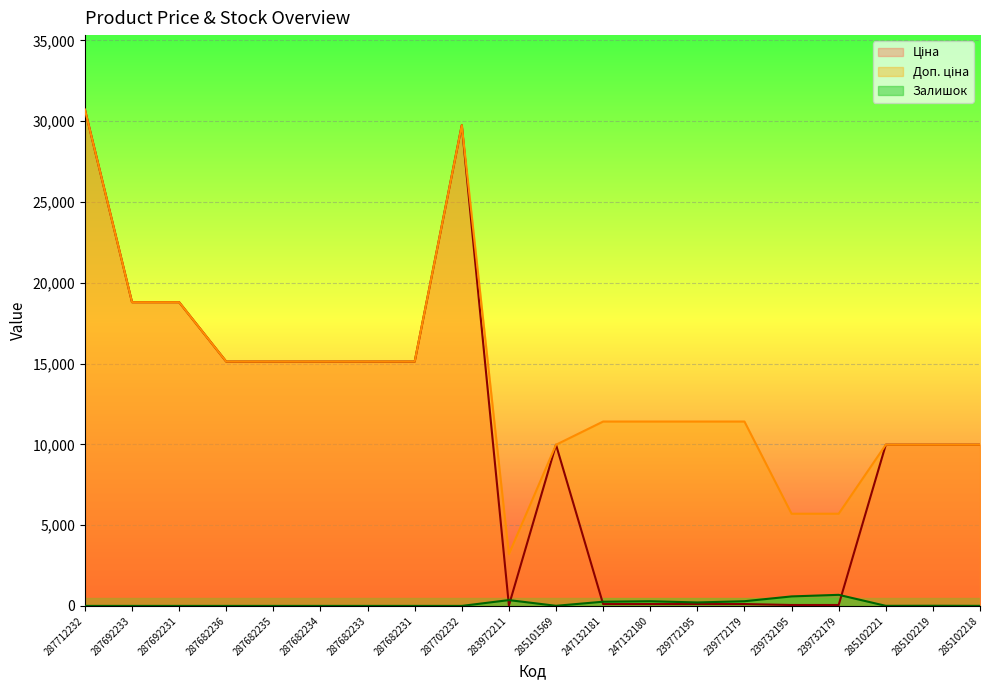

Reading right to left, transcribe all the data shown in this chart.

Ціна: 9975.0	9975.0	9975.0	57.0	57.0	114.1	114.1	114.1	114.1	9975.0	32.0	29747.2	15120.0	15120.0	15120.0	15120.0	15120.0	18796.8	18796.8	30717.1
Доп. ціна: 9975.0	9975.0	9975.0	5705.0	5705.0	11410.0	11410.0	11410.0	11410.0	9975.0	3205.0	29747.2	15120.0	15120.0	15120.0	15120.0	15120.0	18796.8	18796.8	30717.1
Залишок: 3.0	9.0	5.0	686.0	588.0	290.0	214.0	290.0	260.0	7.0	360.0	0.0	0.0	0.0	0.0	0.0	0.0	0.0	0.0	0.0